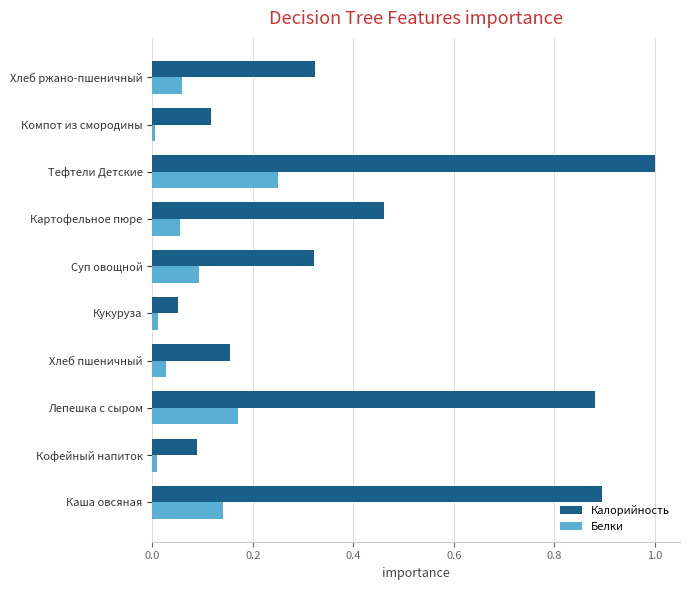

At which category is the sum across all series the highest?

Тефтели Детские